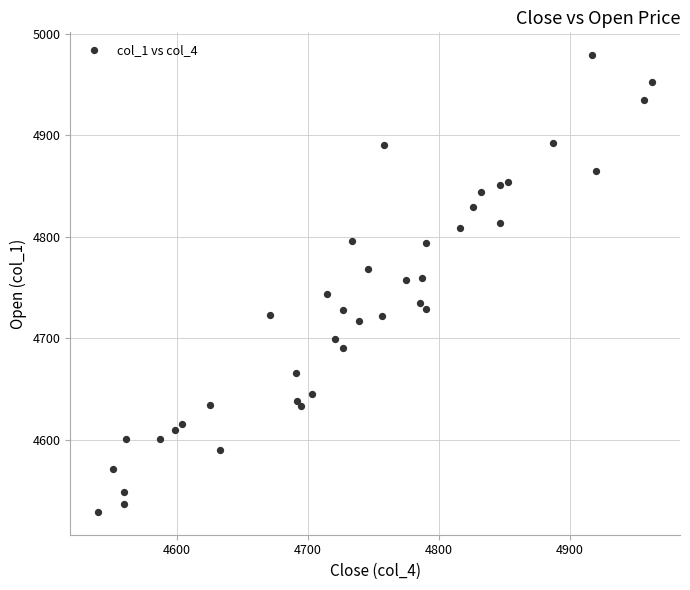

What is the range of X values (max minus min)?

423